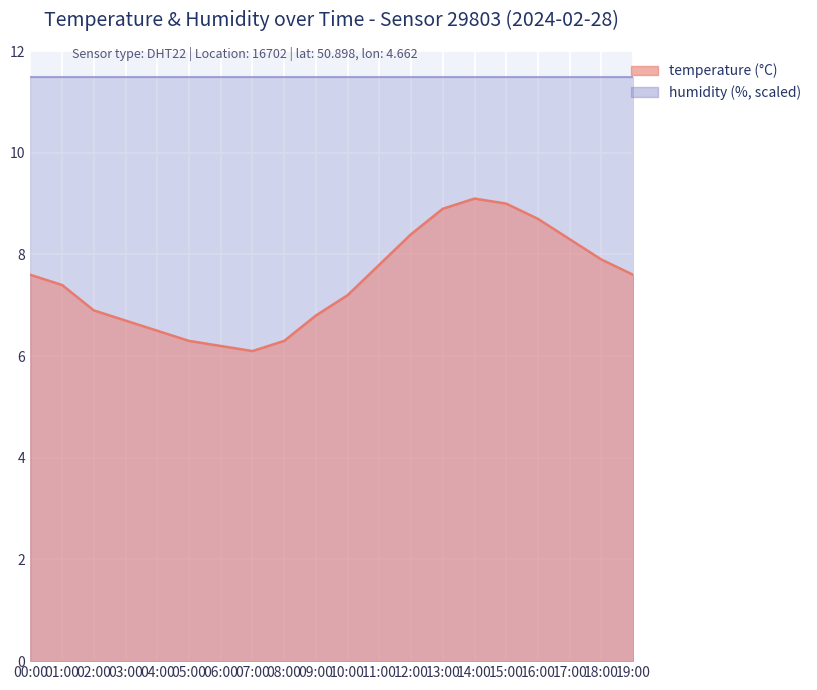

How many interior local peaks (higher than both neighbors) does the data have?

1